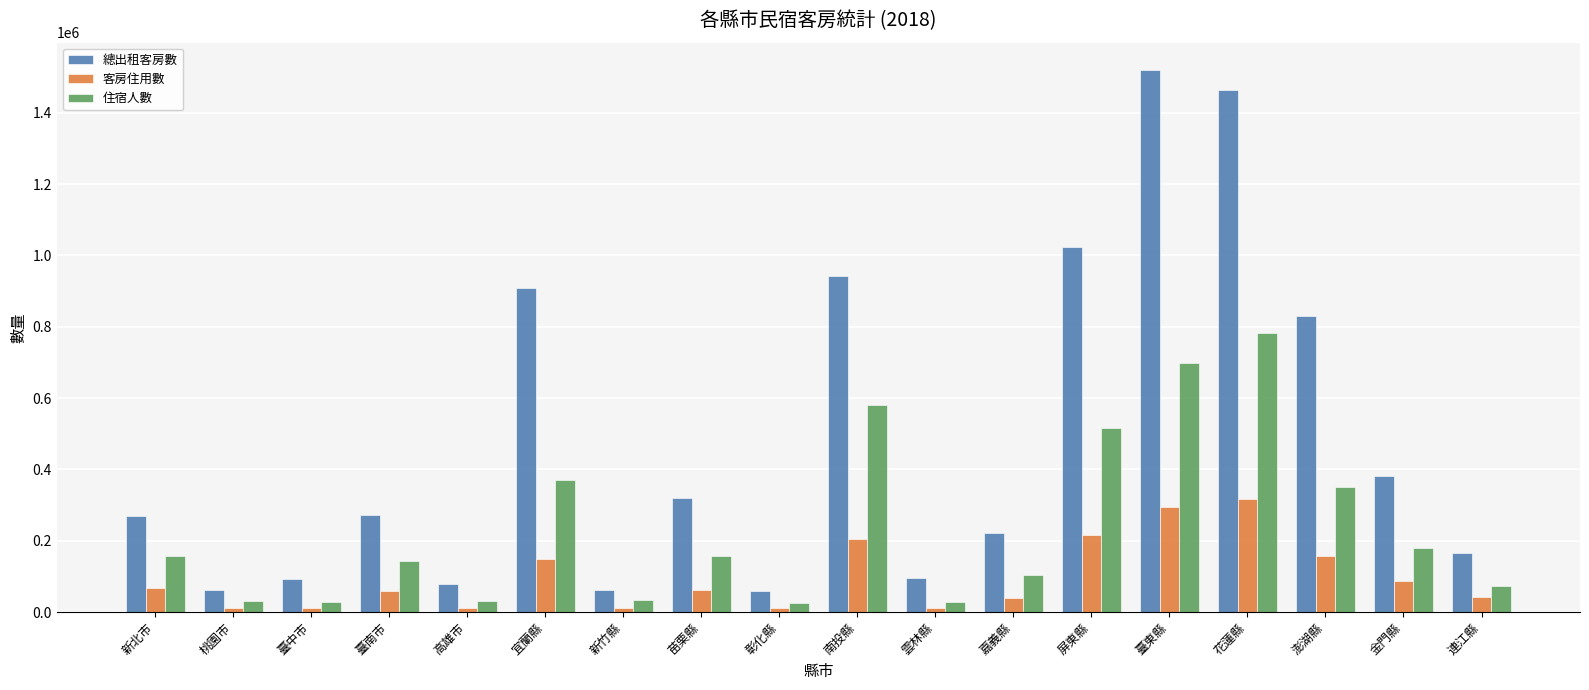

What is the maximum value for 客房住用數?

317384